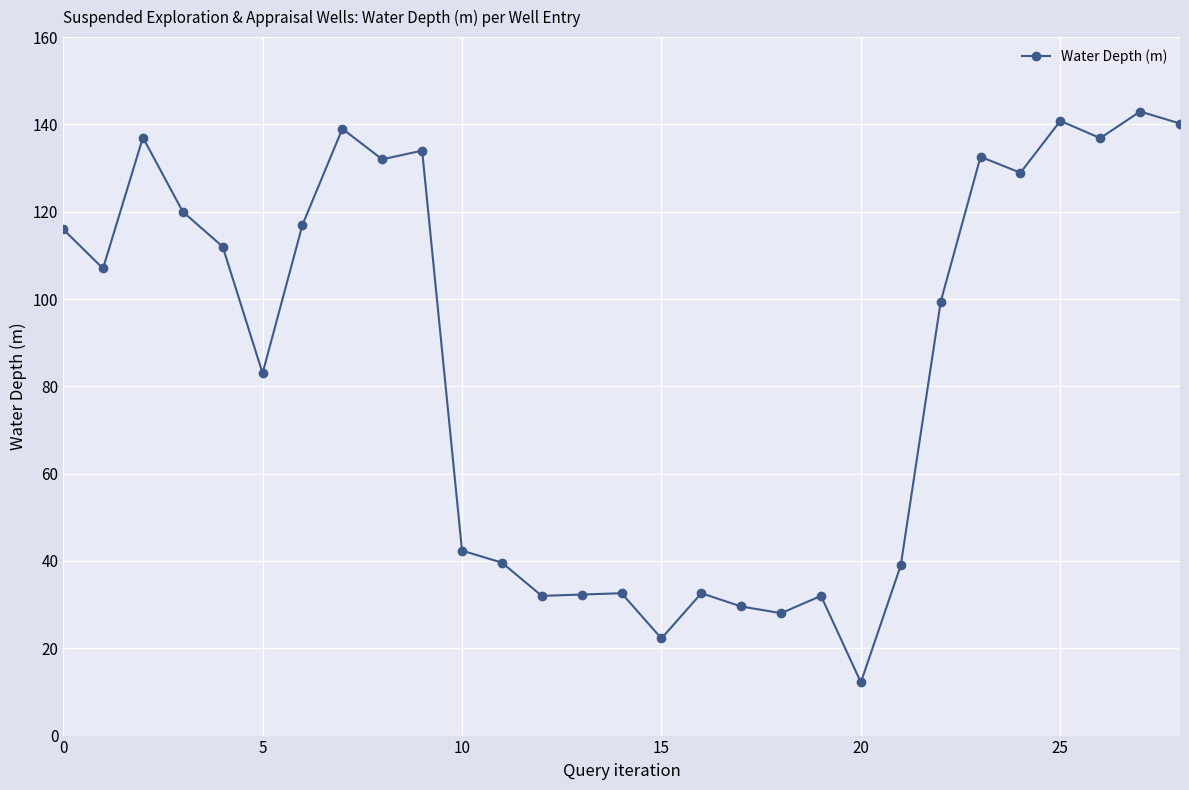

How many data points are less than 107?

14